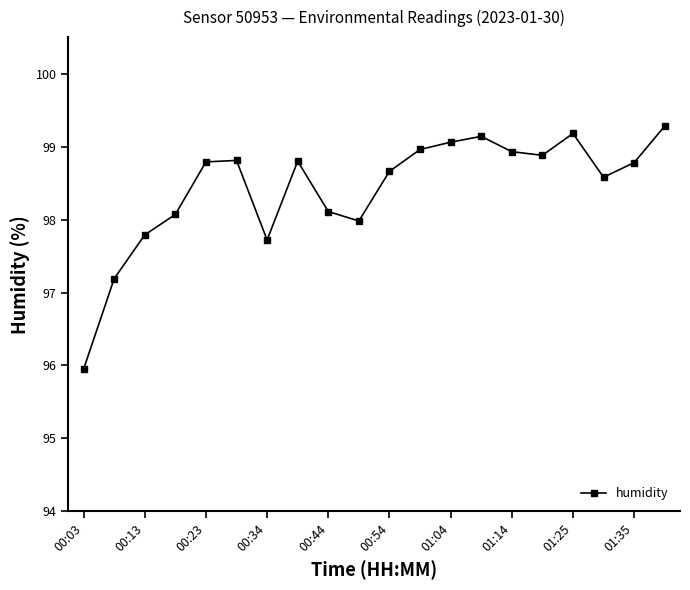

What is the smallest value displayed?

96.0